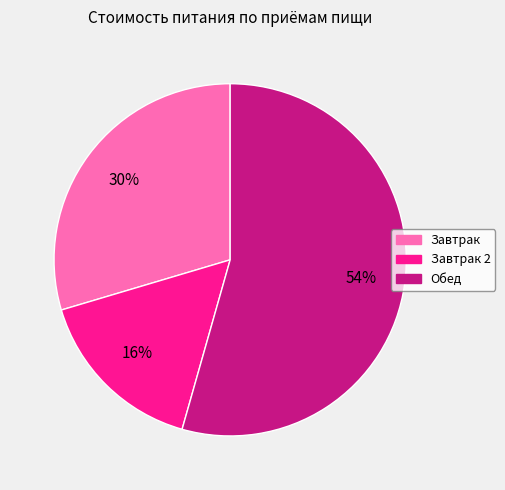

True or false: Завтрак 2 accounts for 16% of the total.

True